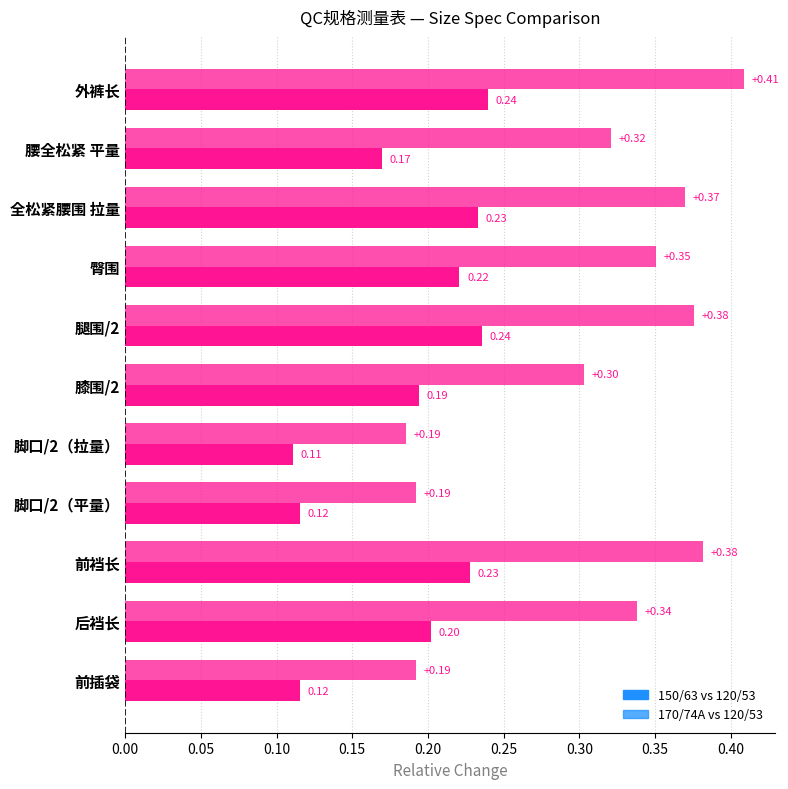

Reading right to left, what are all the values shown in this chart?

150/63 vs 120/53: 0.1	0.2	0.2	0.1	0.1	0.2	0.2	0.2	0.2	0.2	0.2
170/74A vs 120/53: 0.2	0.3	0.4	0.2	0.2	0.3	0.4	0.4	0.4	0.3	0.4